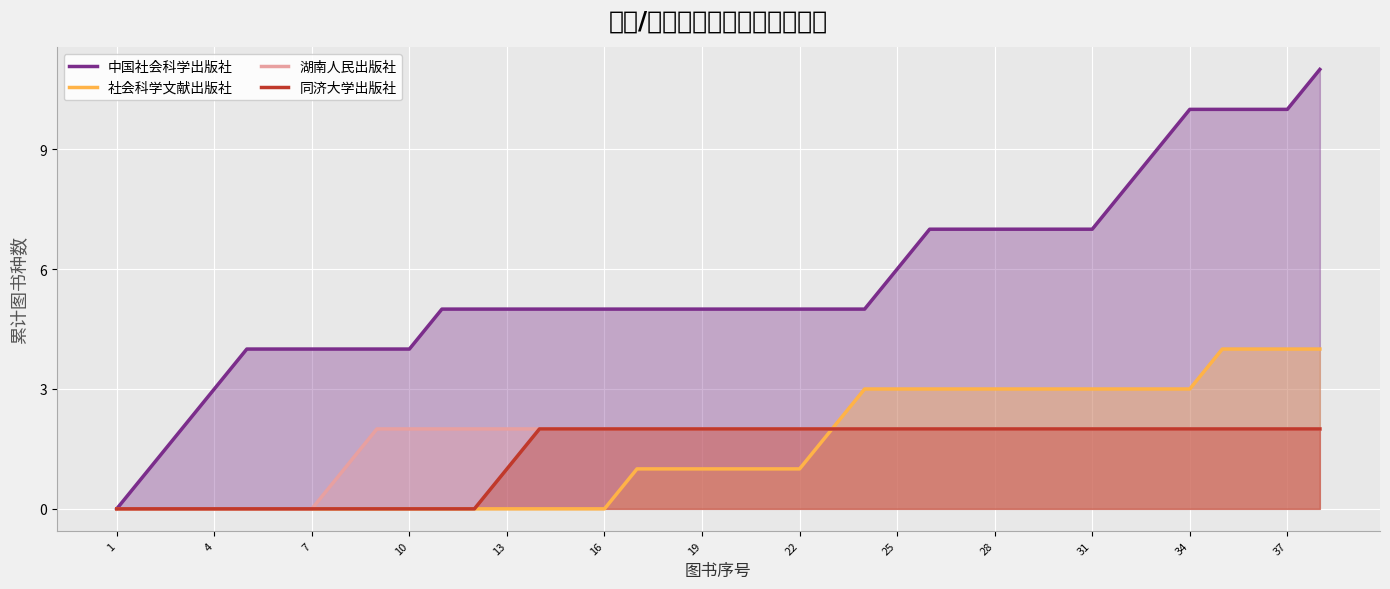

What is the approximate value of 社会科学文献出版社 at 25?

3